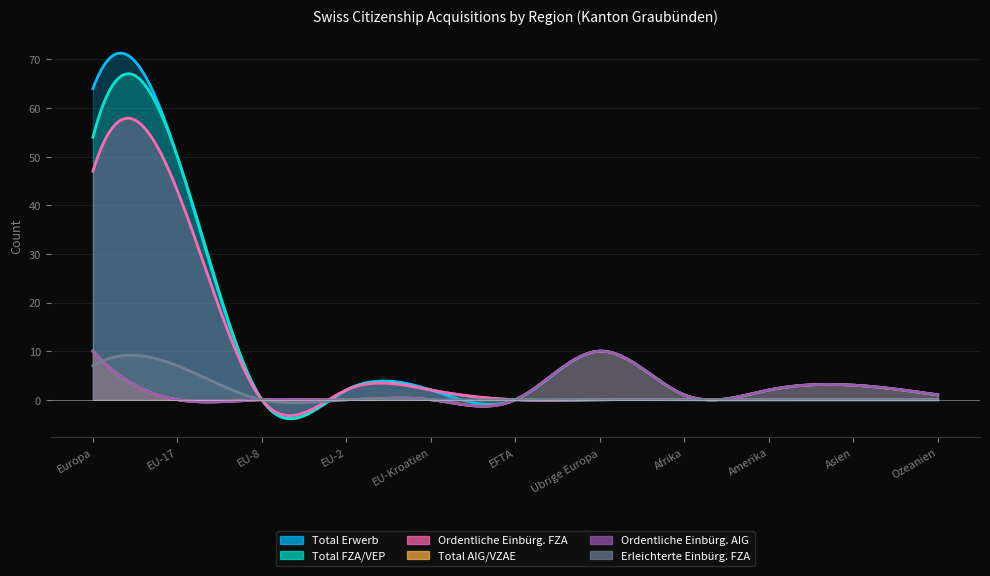

Is the value of Ordentliche Einbürg. AIG at EU-8 greater than the value of Total Erwerb at EU-8?

No